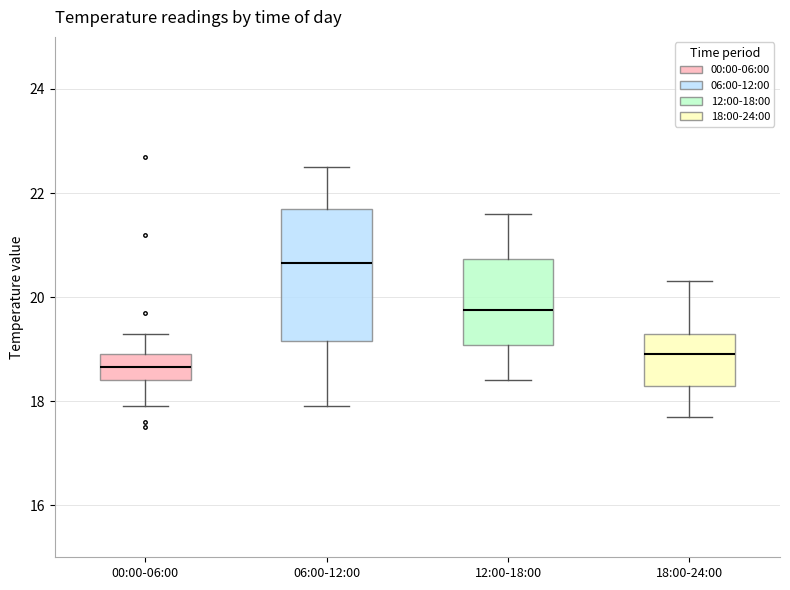

Which box has the highest median line?

06:00-12:00